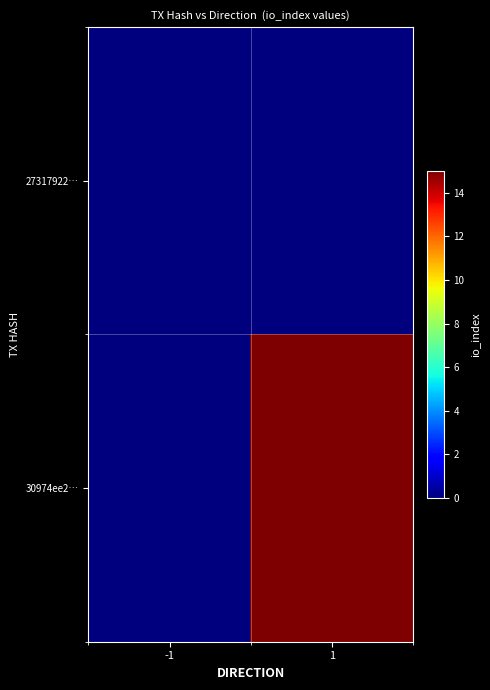

Which has a higher value, -1 or 1?

-1